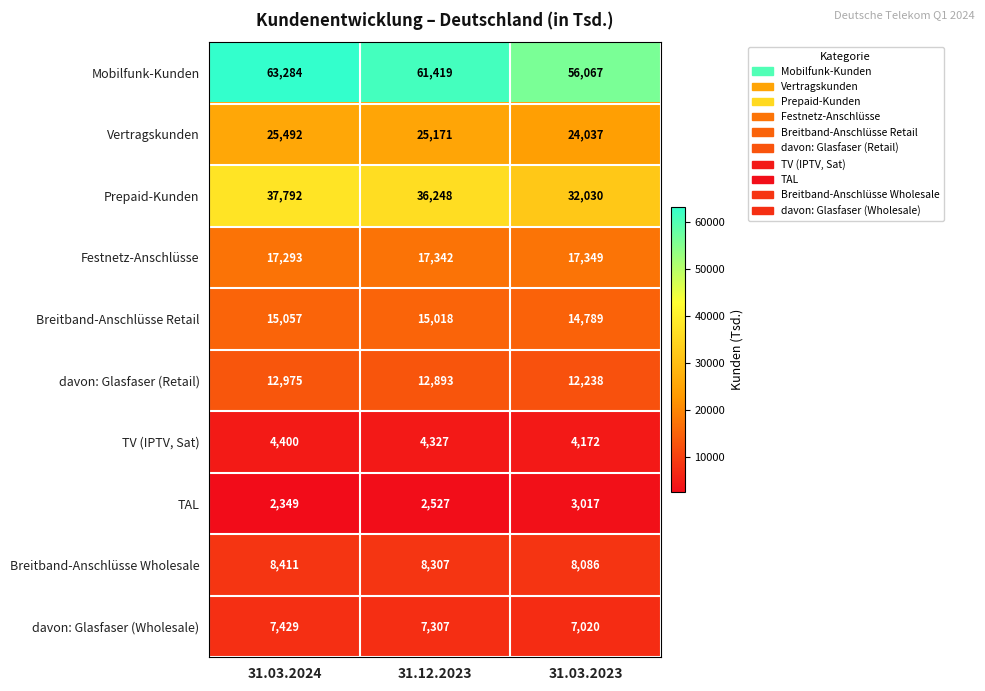

Where is Prepaid-Kunden nearest to the value 34911?

31.12.2023